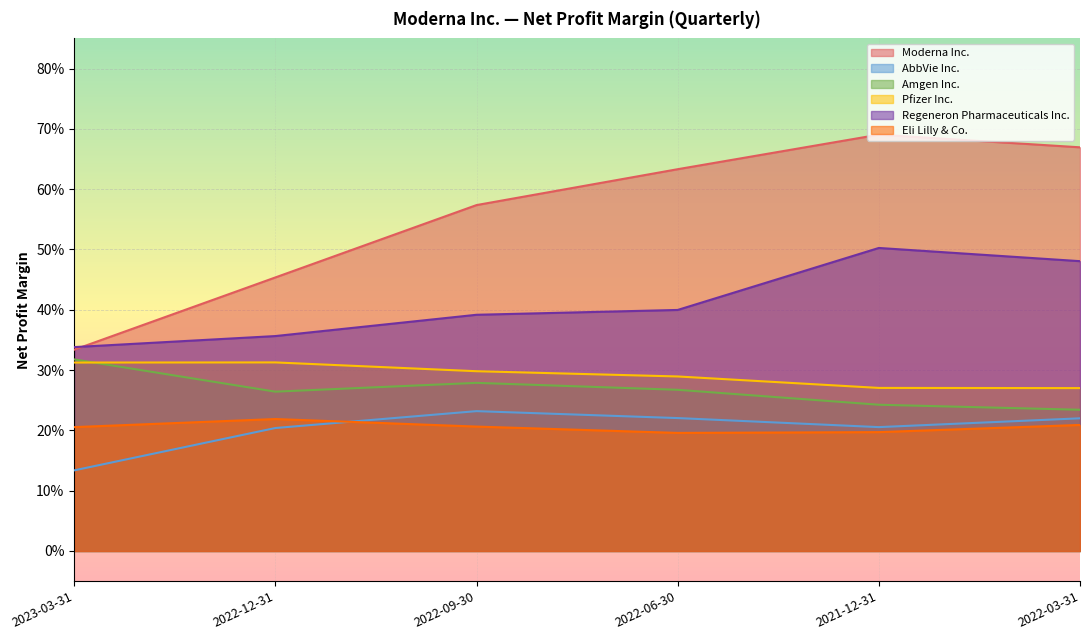

What is the approximate value of Moderna Inc. at 2022-09-30?

0.6